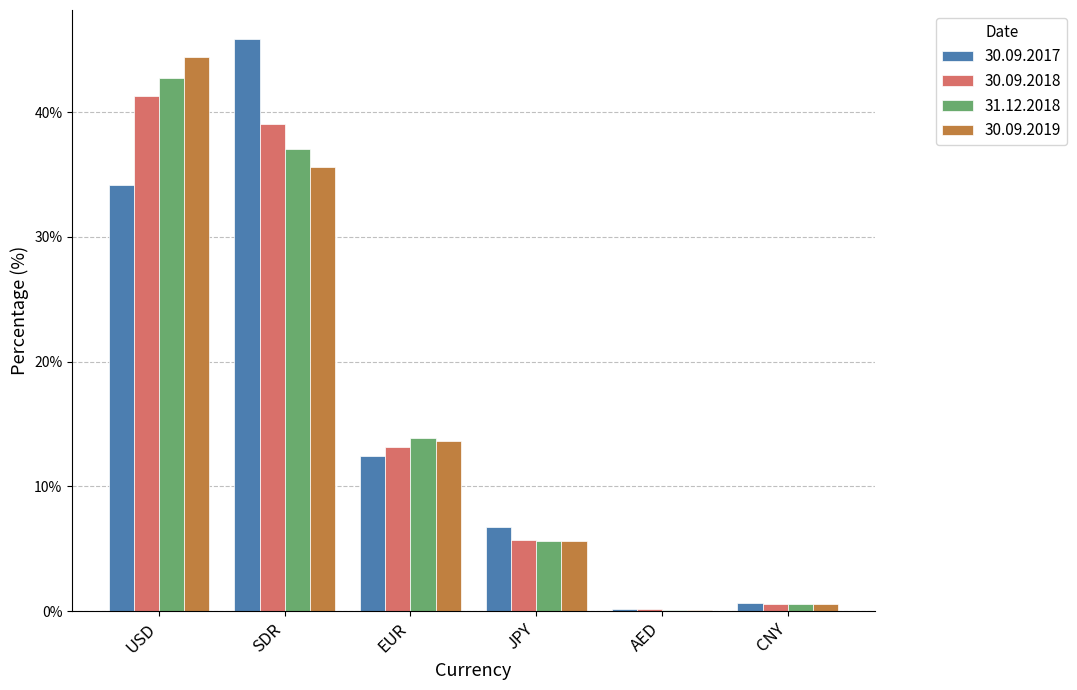

What is the total value across all series at CNY?

2.3